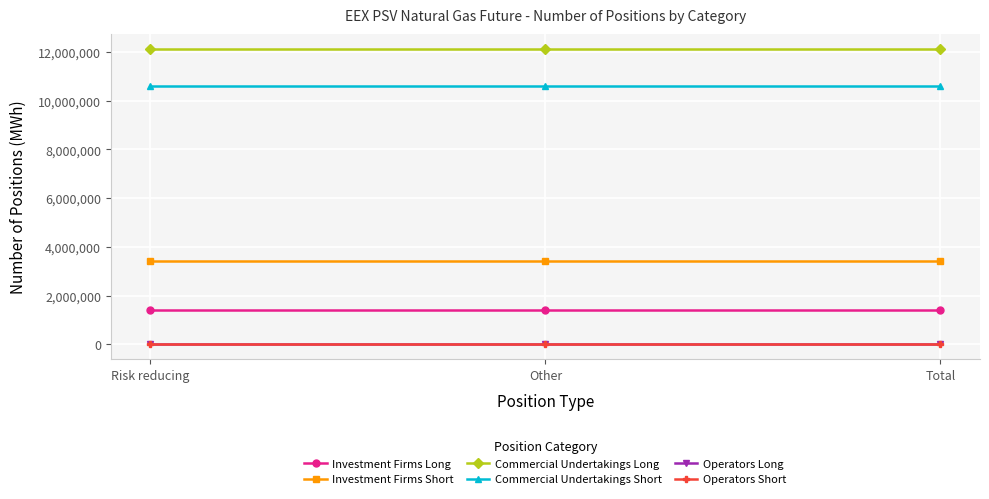

What is the average value of the Commercial Undertakings Short series?

10590888